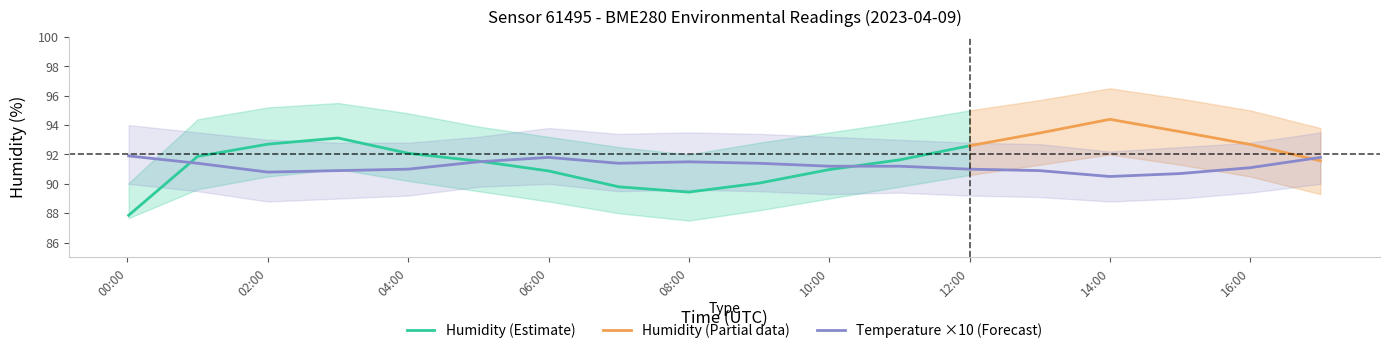

What is the maximum value for humidity?

94.4